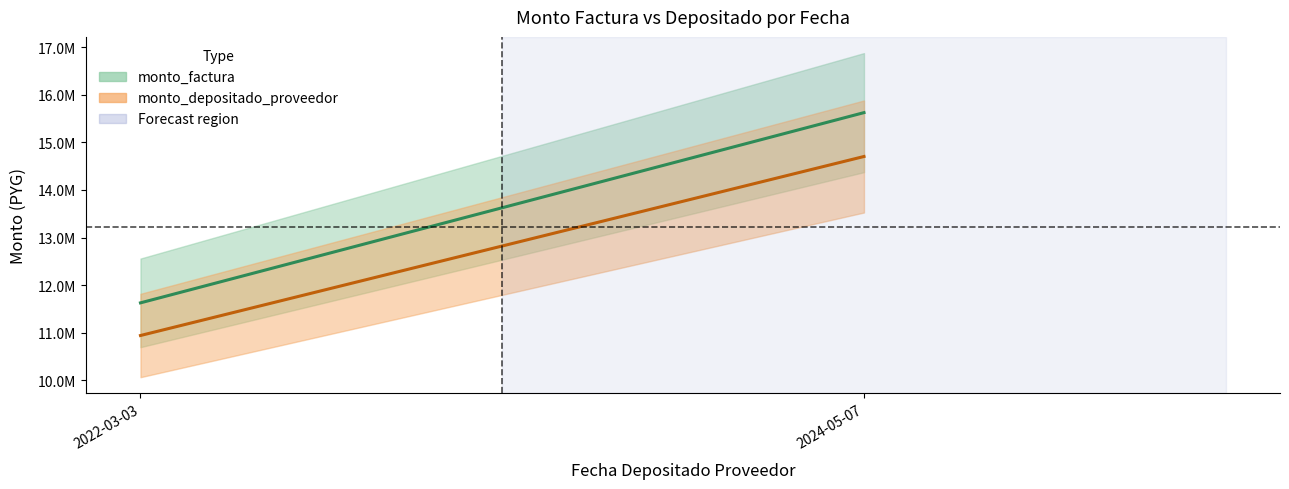

How many lines are shown in the chart?

2